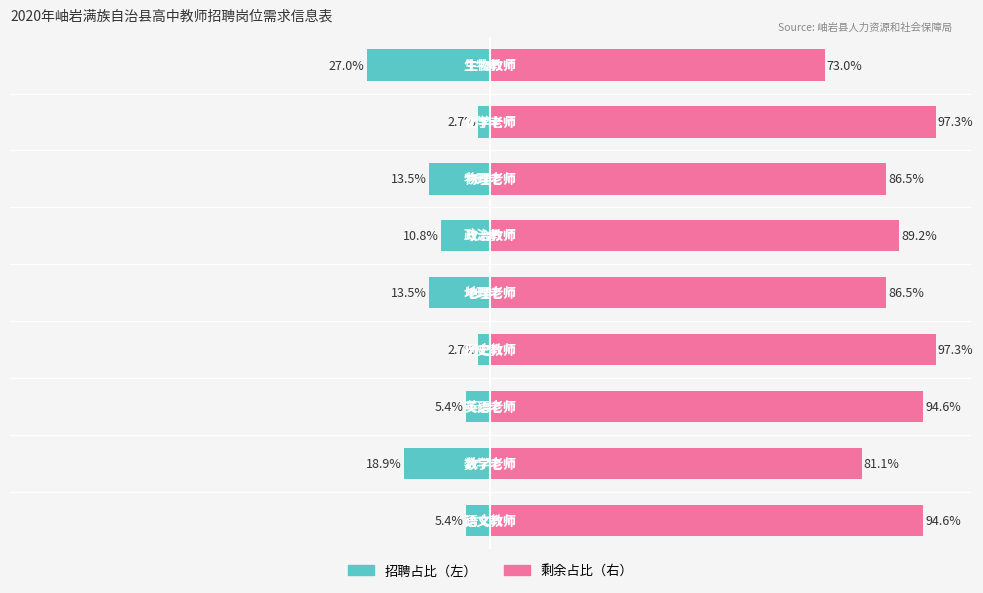

What is the label of the 8th bar from the left?

化学老师